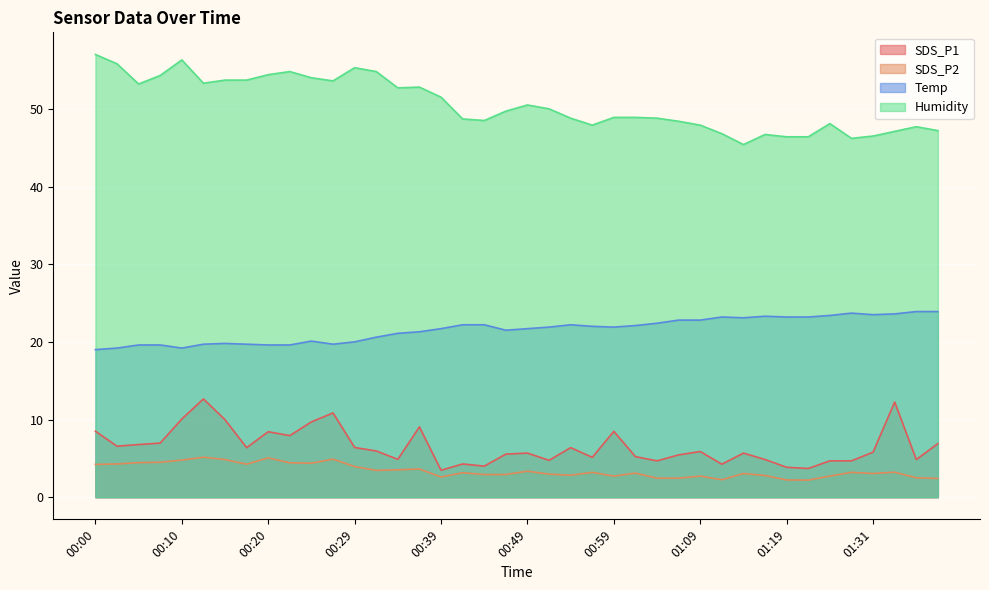

Which category has the highest value across all series?

00:00